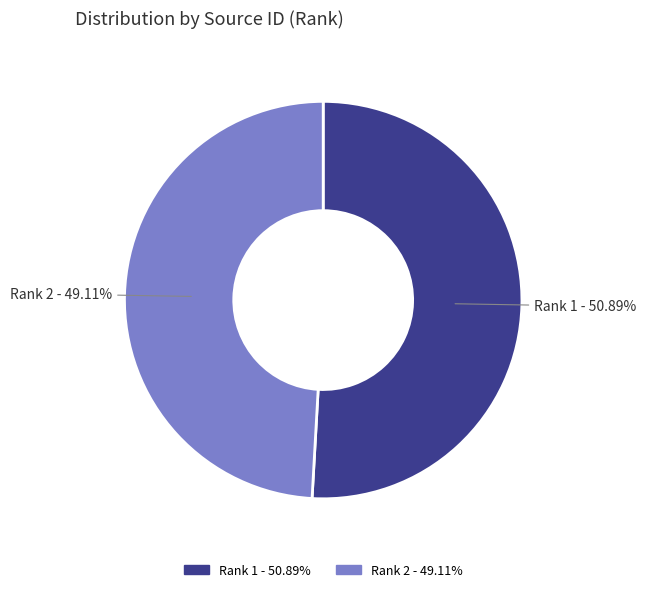

How many segments does this pie chart have?

2